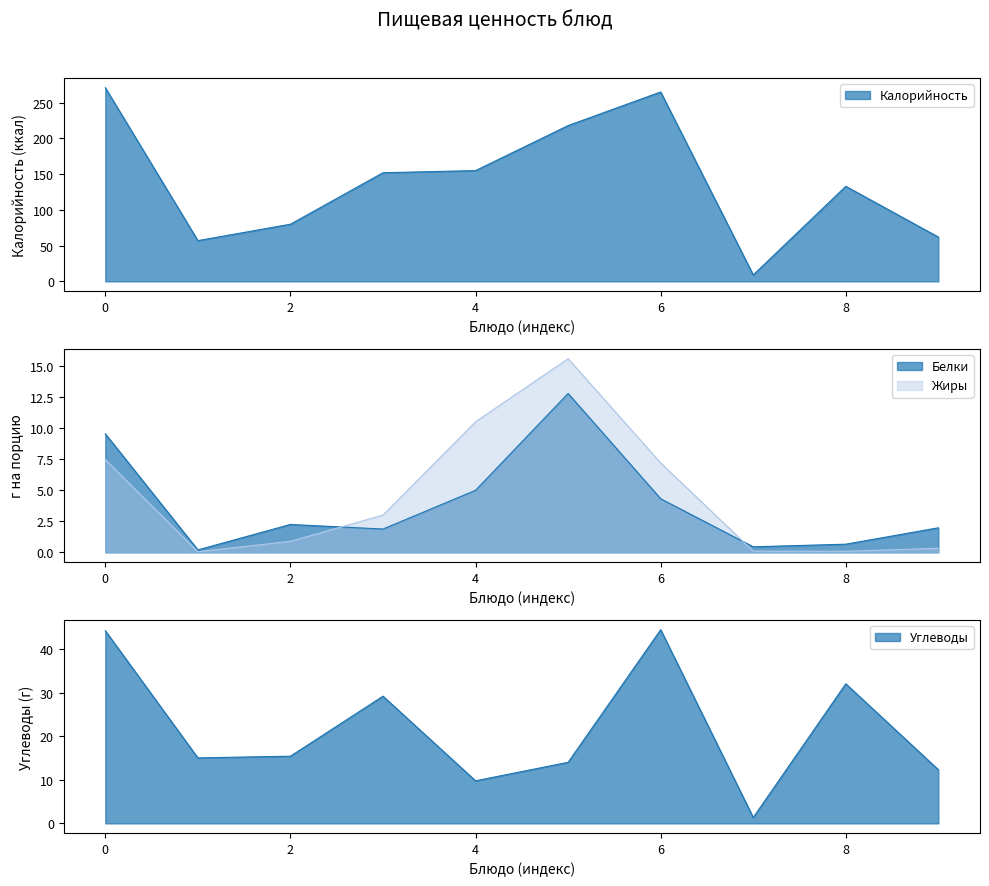

In Углеводы, how many points are higher than both neighbors (excluding endpoints)?

3